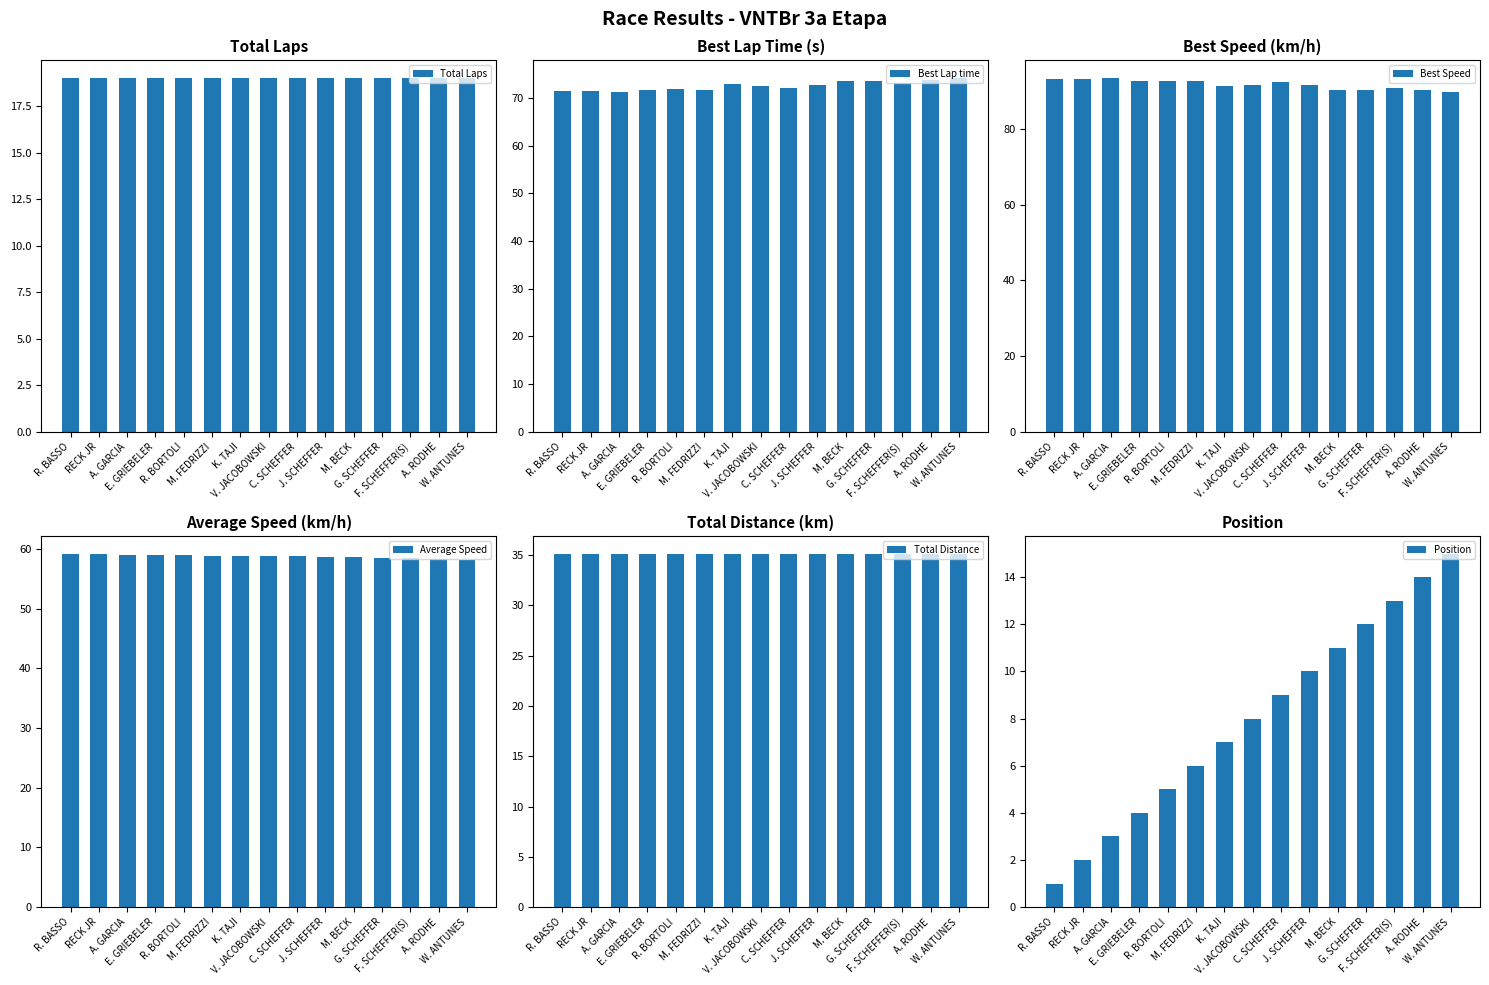

What is the total value across all series at RECK JR?

280.0